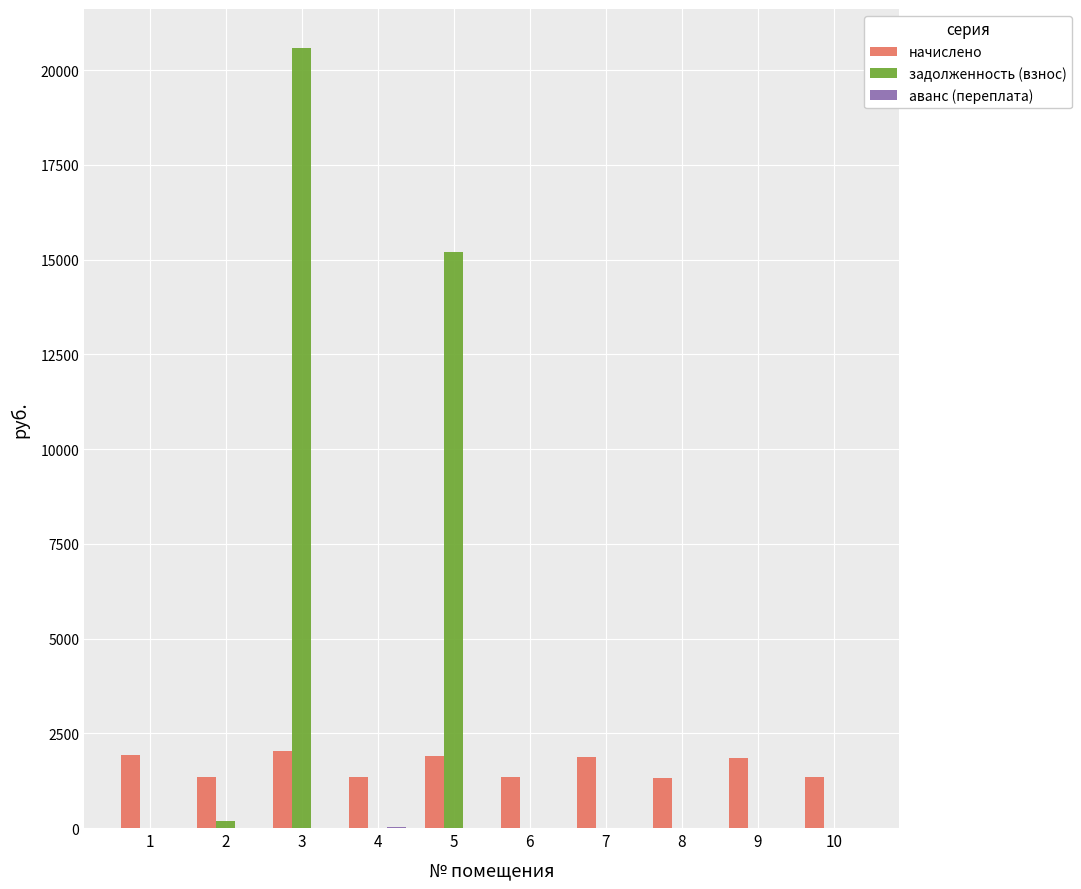

Which series has the largest total across all categories?

задолженность (взнос)